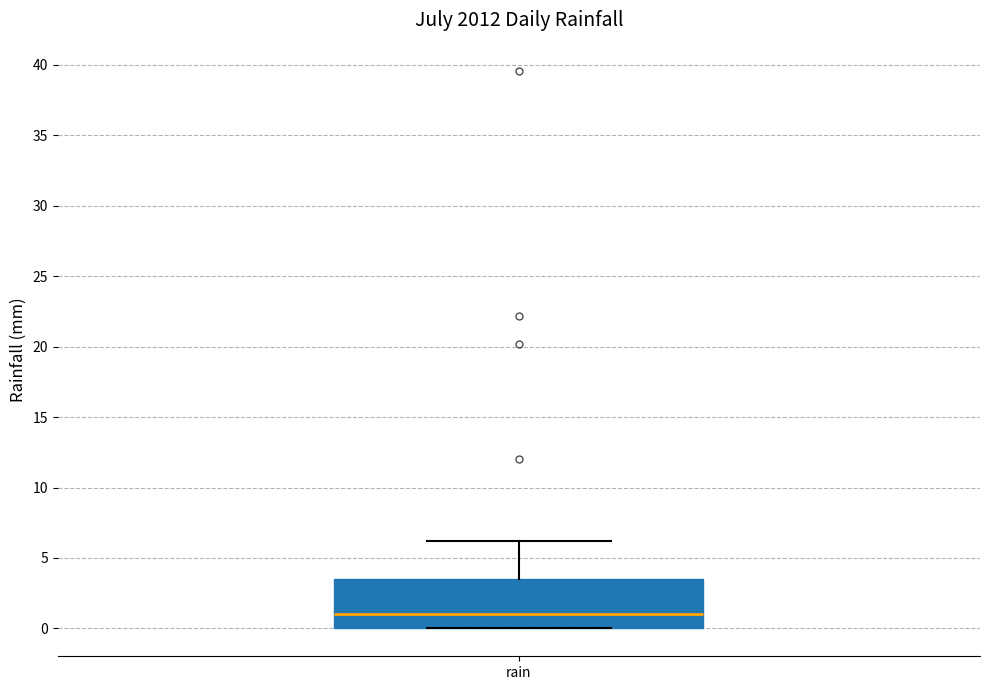

Read this box plot against the y-axis: the position of the median line, the range covered by the box, and the ends of both whiskers. The values are not printed on the chart, so give them approximately, as read against the axis.

median 1.0, box 0.0 to 3.5, whiskers 0.0 to 6.0